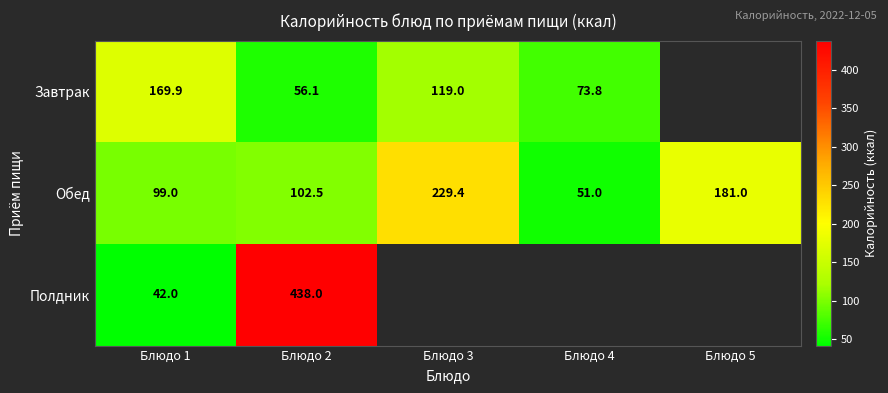

What is the lowest value of the Обед series?

51.0